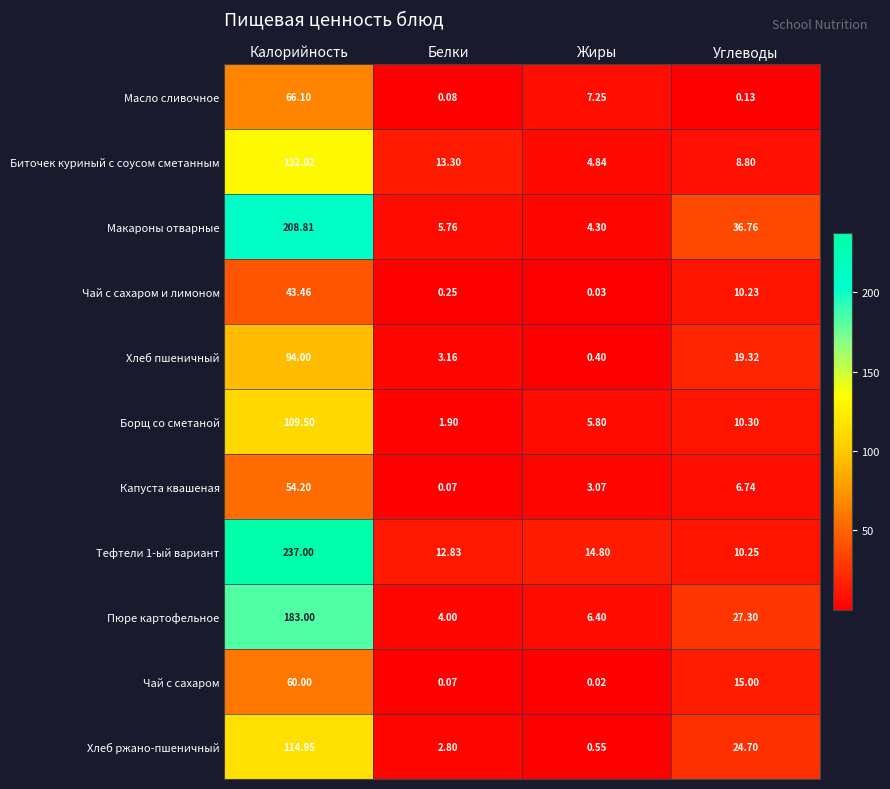

Which label corresponds to the smallest value in the chart?

Жиры